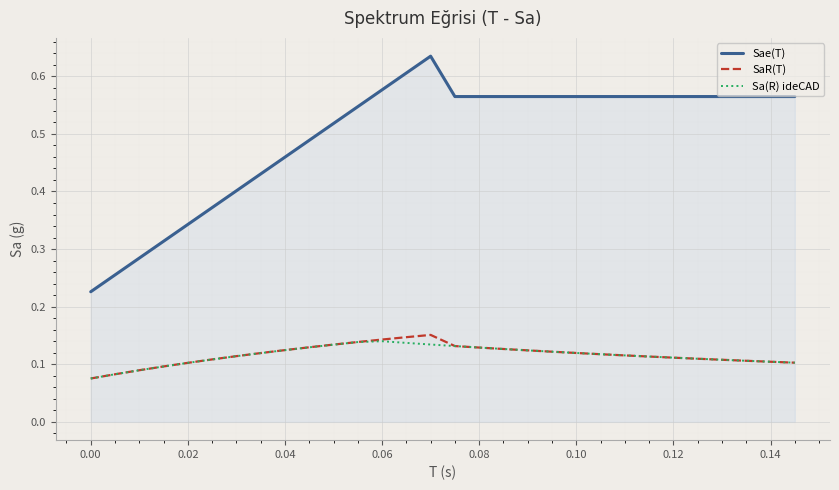

Which series has the widest spread of values?

Sae(T)